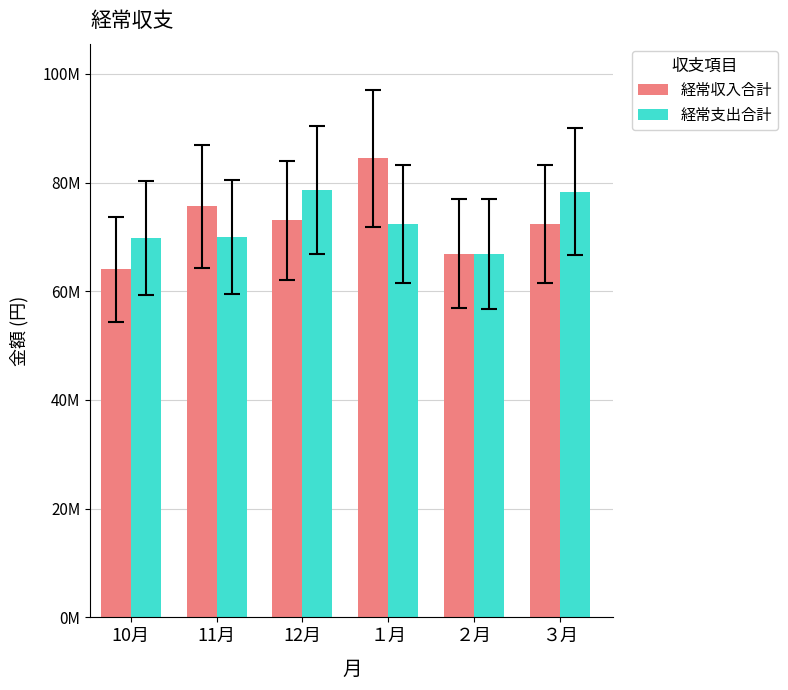

Does the chart contain stacked bars?

No